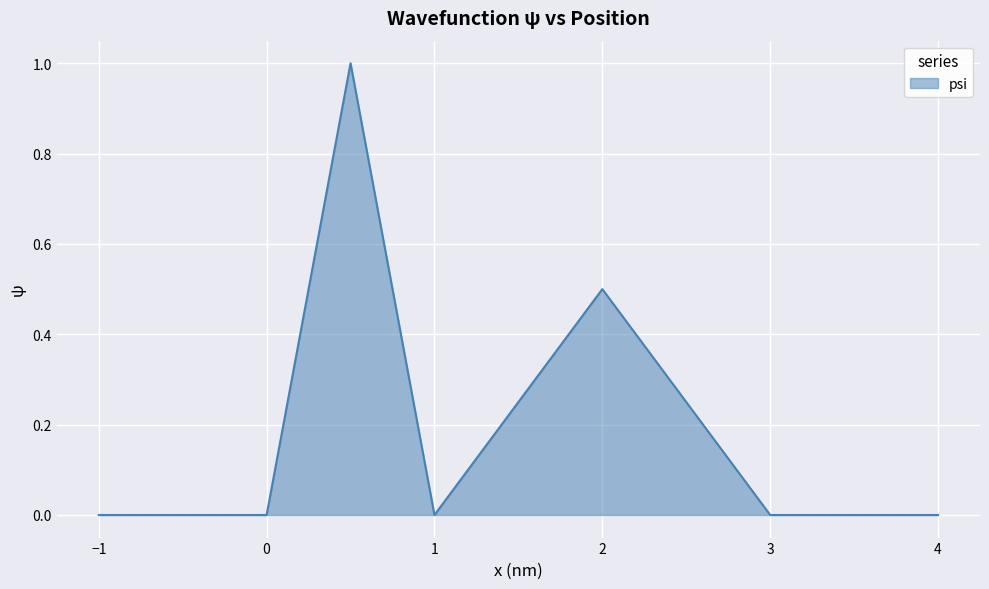

Count the number of data series in this chart.

1